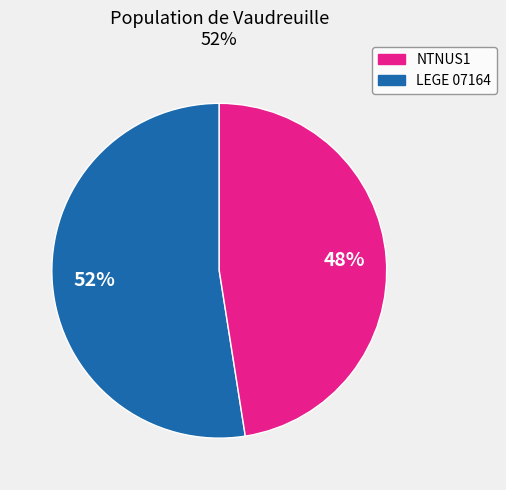

Does any single category account for the majority?

Yes